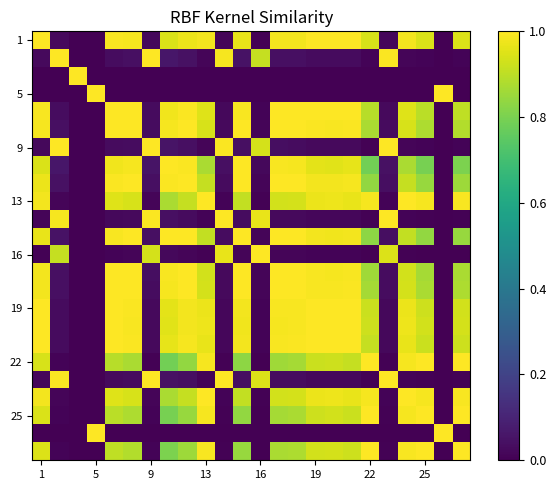

Which series has the largest range (max minus min)?

1